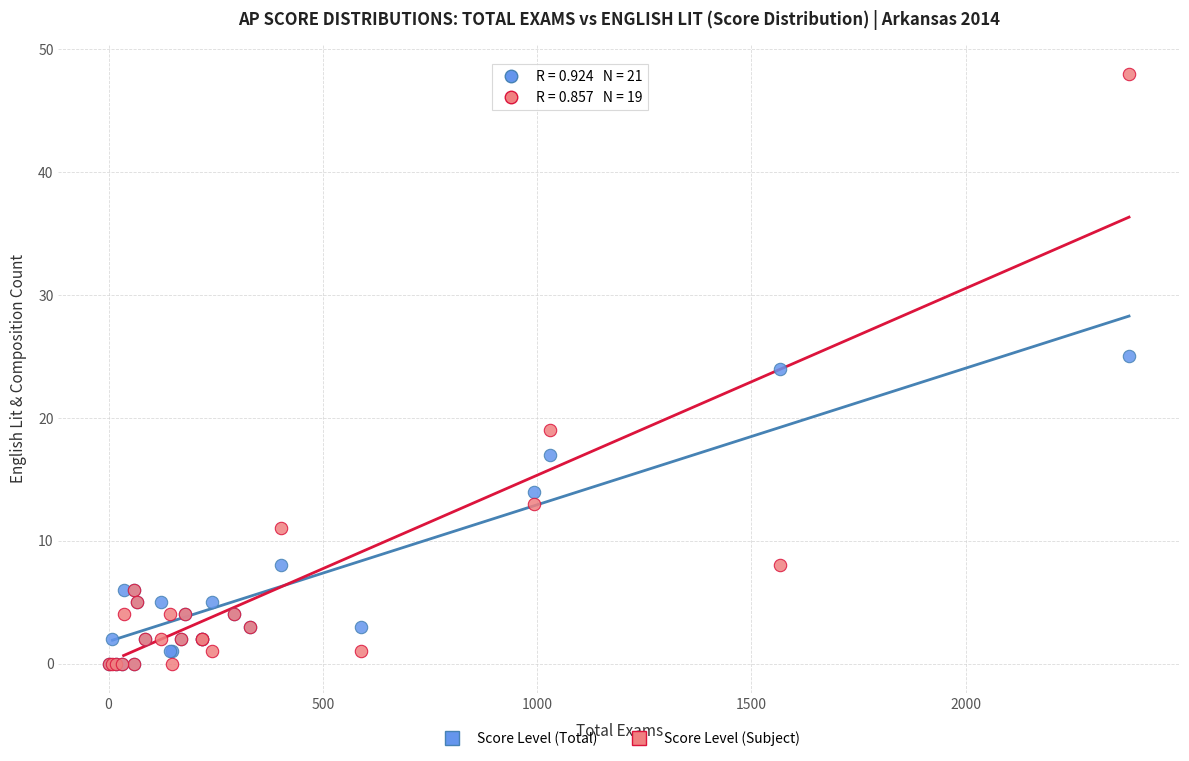

What are all the series names shown in the legend?

Score Level (Total), Score Level (Subject)